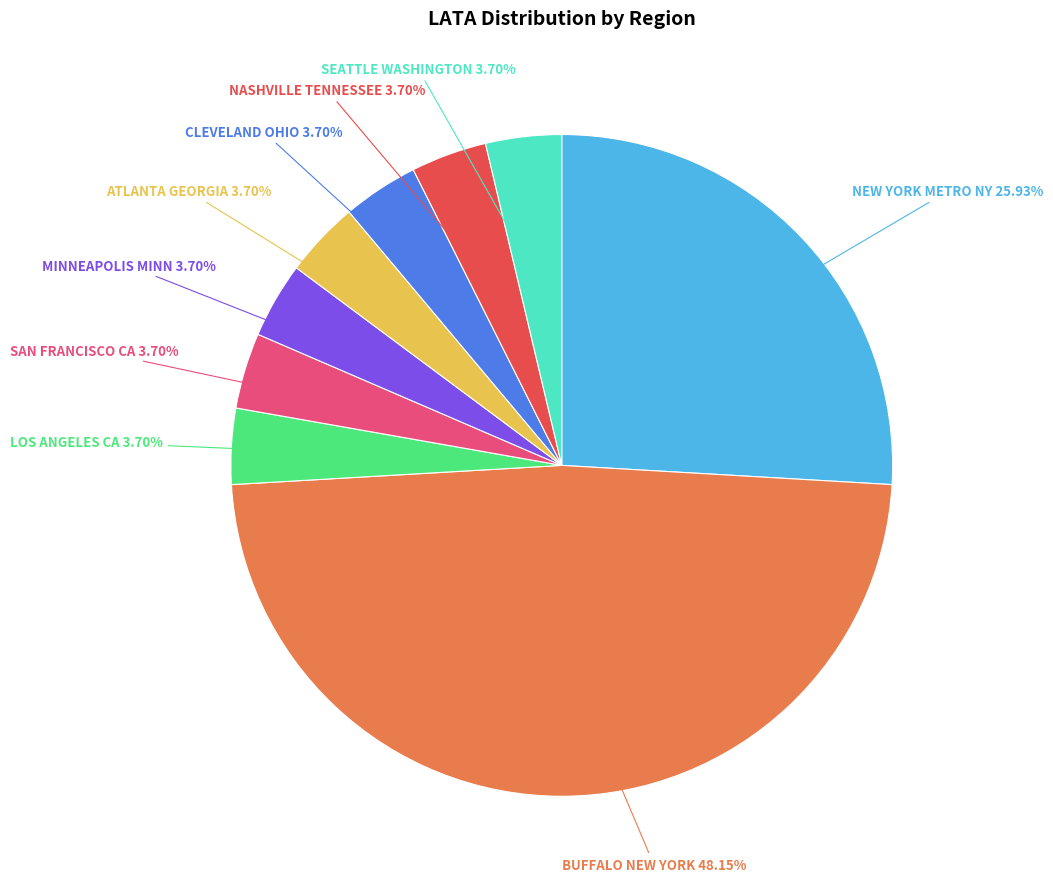

To the nearest percent, what is the average slice percentage?

11%